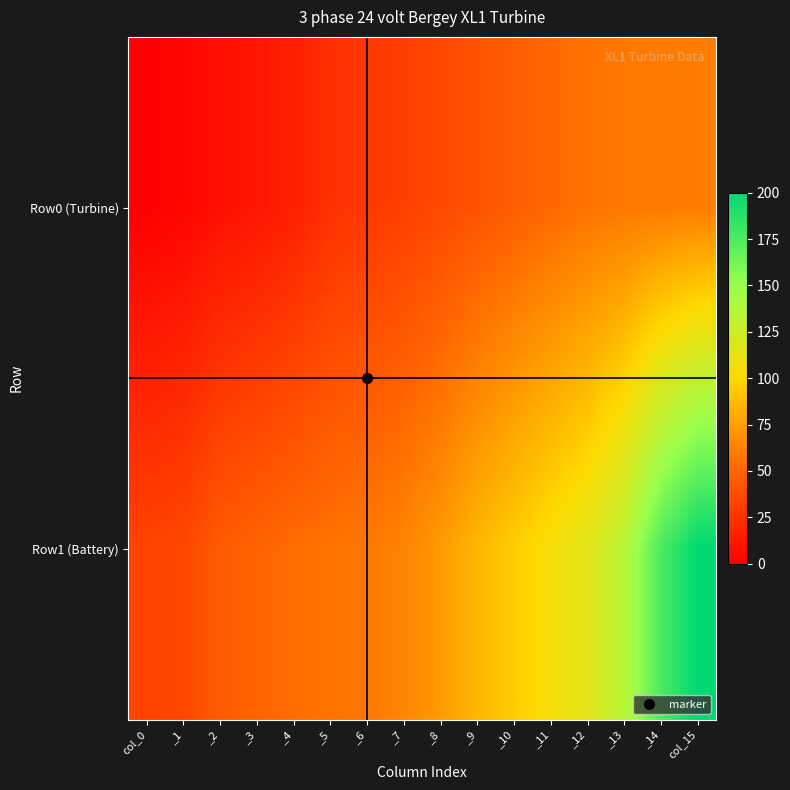

Reading left to right, what are all the values shown in this chart?

Row0 (Turbine): col_0=0	_1=3	_2=8	_3=11	_4=16	_5=24	_6=28	_7=31	_8=36	_9=41	_10=46	_11=51	_12=56	_13=58	_14=59	col_15=60
Row1 (Battery): col_0=33	_1=35	_2=45	_3=49	_4=53	_5=56	_6=58	_7=64	_8=73	_9=85	_10=95	_11=105	_12=115	_13=135	_14=175	col_15=200